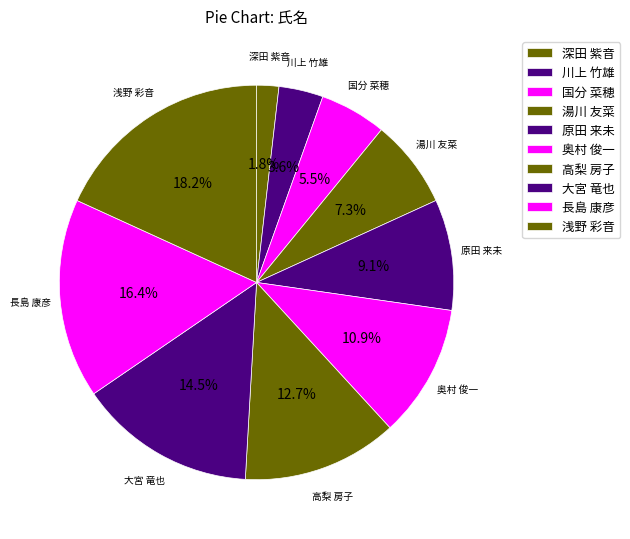

Does 高梨 房子 account for over 50% of the chart?

No